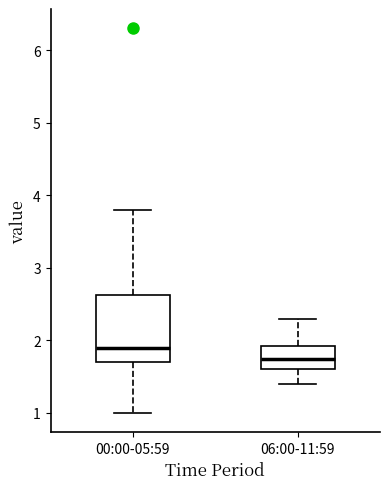

Where does the median line of the box for 00:00-05:59 sit on the y-axis? The values are not printed on the chart, so give them approximately, as read against the axis.

1.9